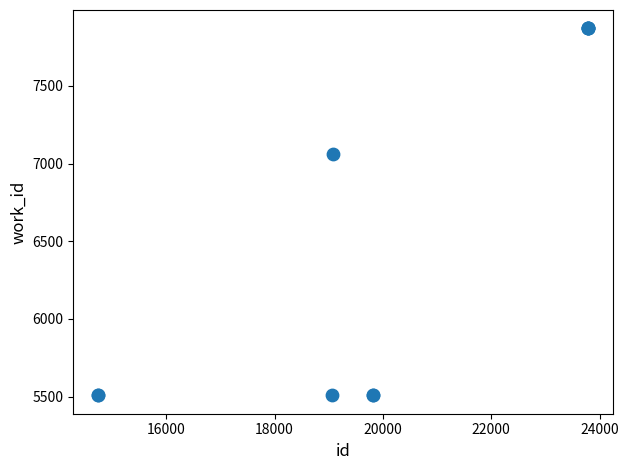

What Y value in the scatter plot is closest to 6689?

7064